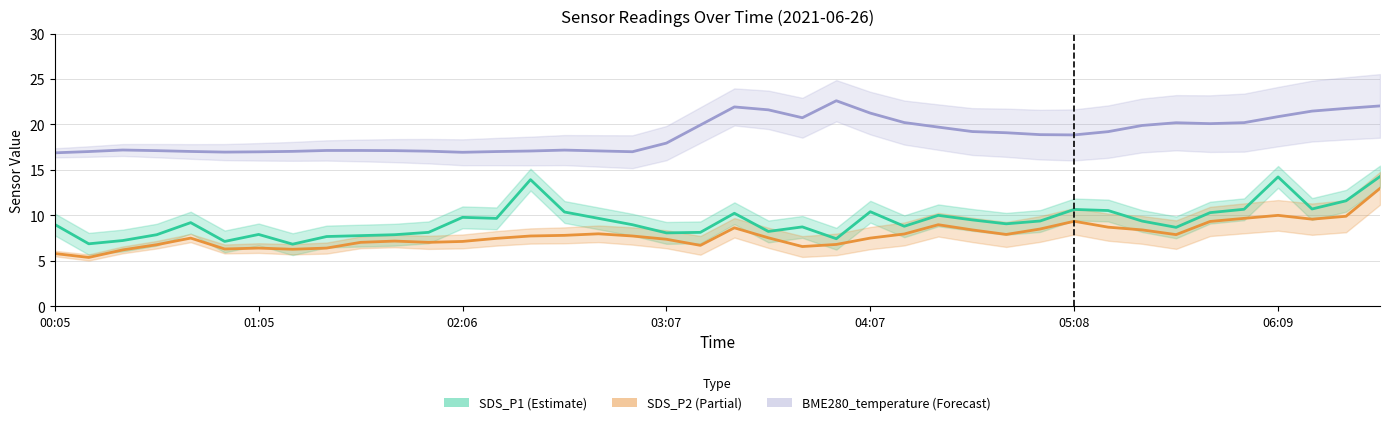

List the series in order of their peak value, lowest first.

SDS_P2, SDS_P1, BME280_temperature